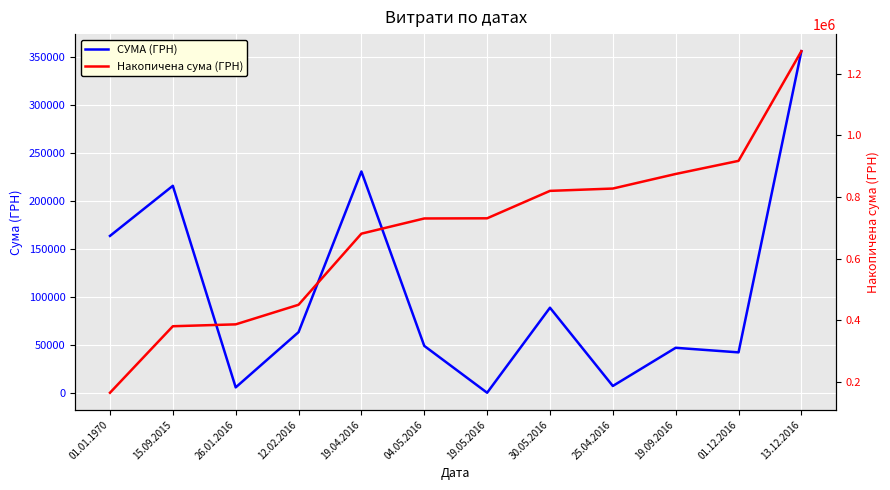

Is it true that Накопичена сума (ГРН) equals 629895.0 at 15.09.2015?

False